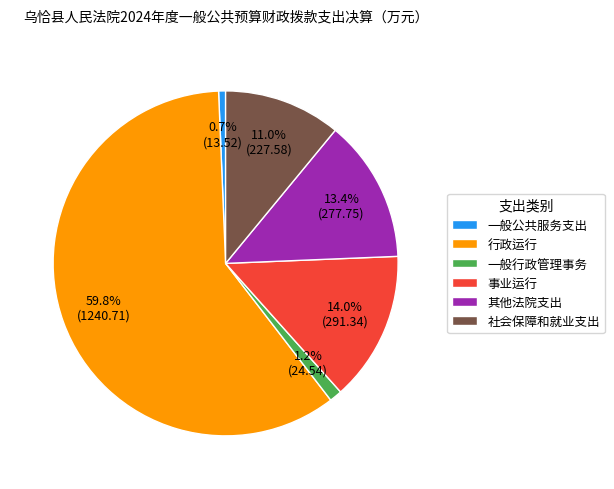

Count the number of slices in the pie.

6